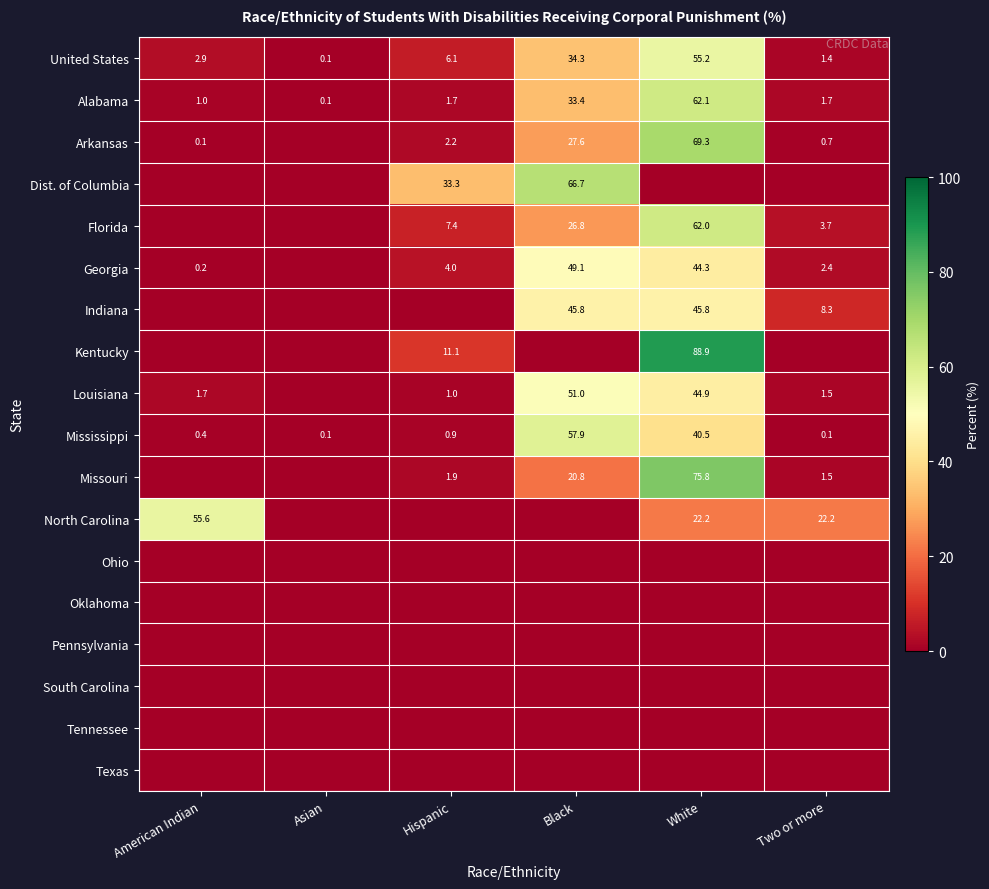

Is it true that Alabama equals 33.4 at Black?

True